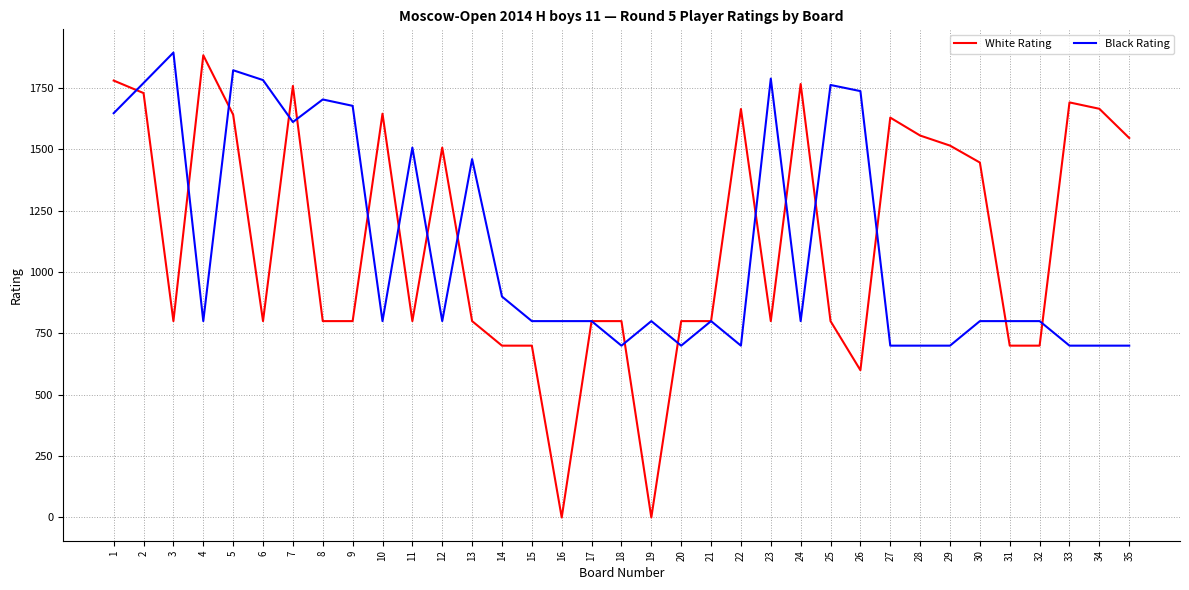

At 4, list the series in order from largest to smallest.

White Rating, Black Rating